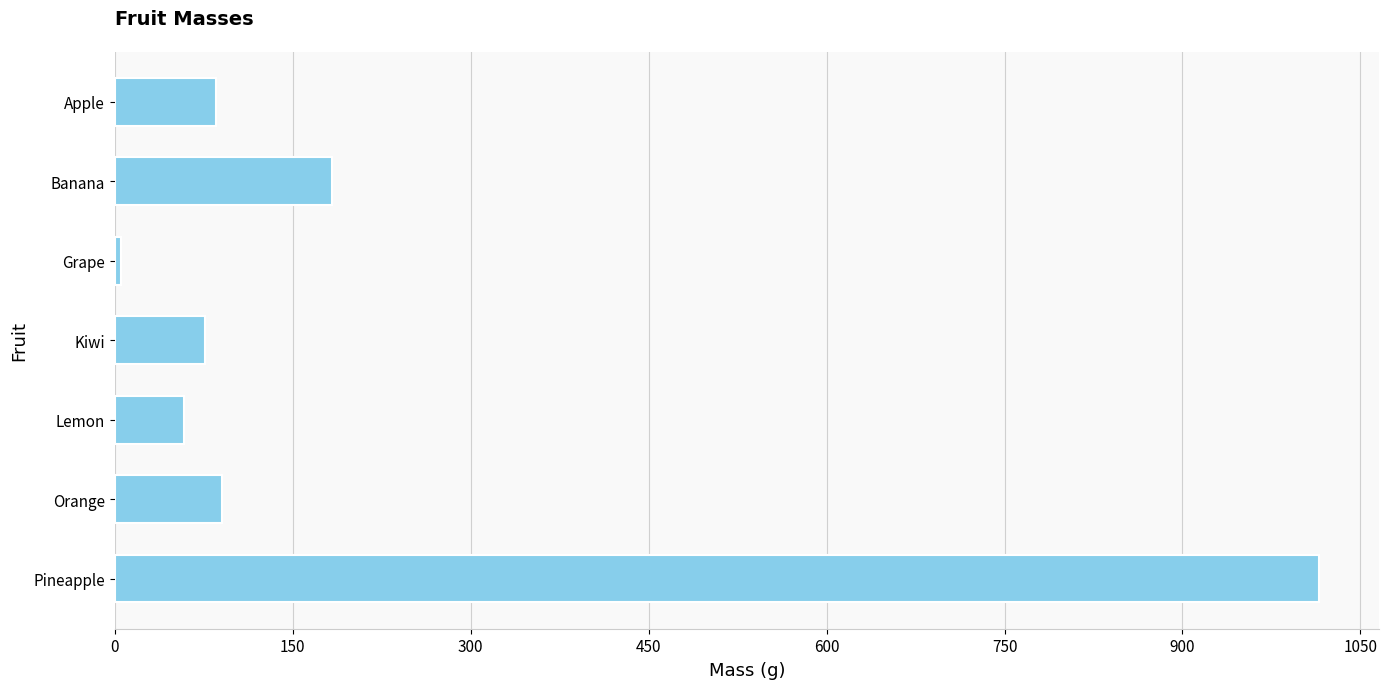

True or false: the data shows 1015 at Pineapple.

True